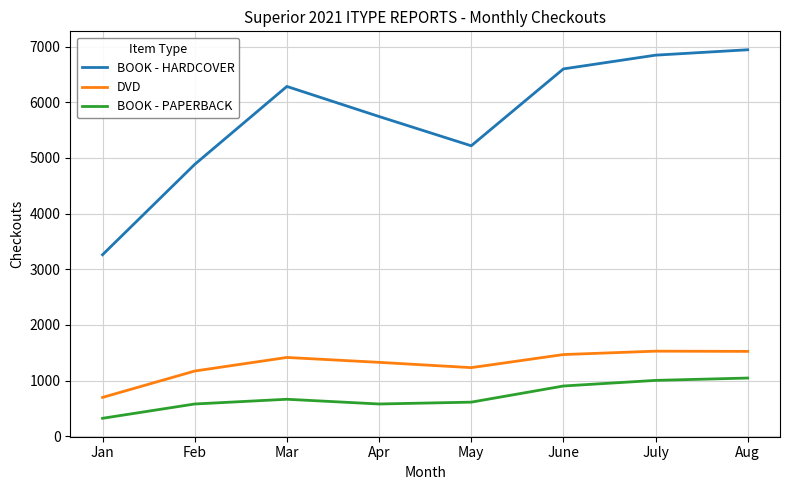

Read the BOOK - HARDCOVER value at Feb.

4884